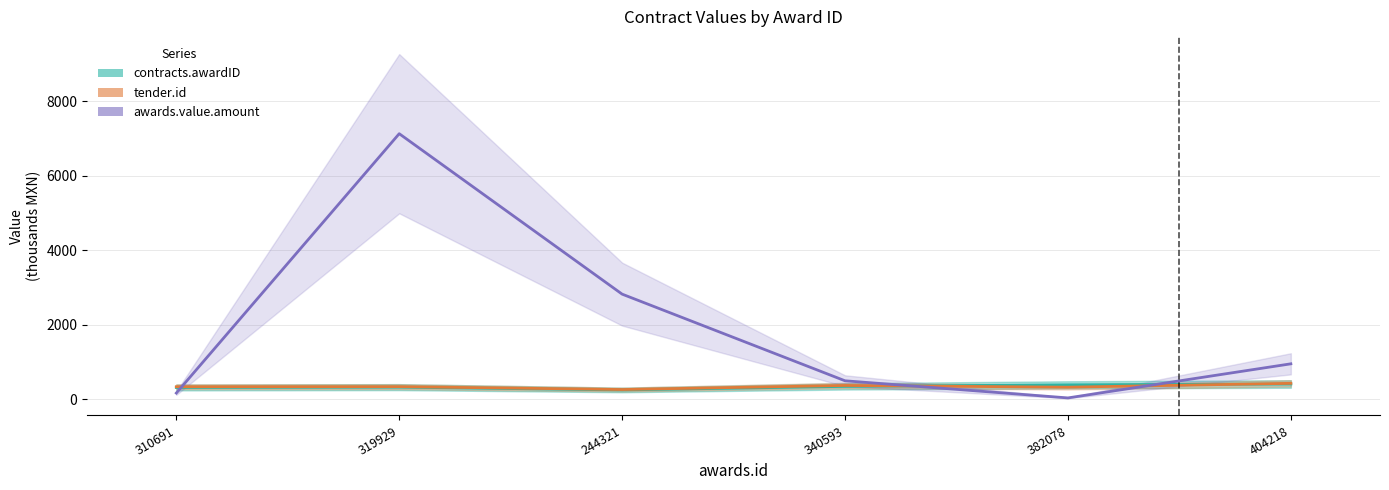

Reading left to right, what are all the values shown in this chart?

contracts.awardID: 310.7	319.9	244.3	340.6	382.1	404.2
tender.id: 331.3	332.9	255.5	365.1	318.6	422.1
awards.value.amount: 160.5	7132.2	2819.8	490.5	30.1	946.7